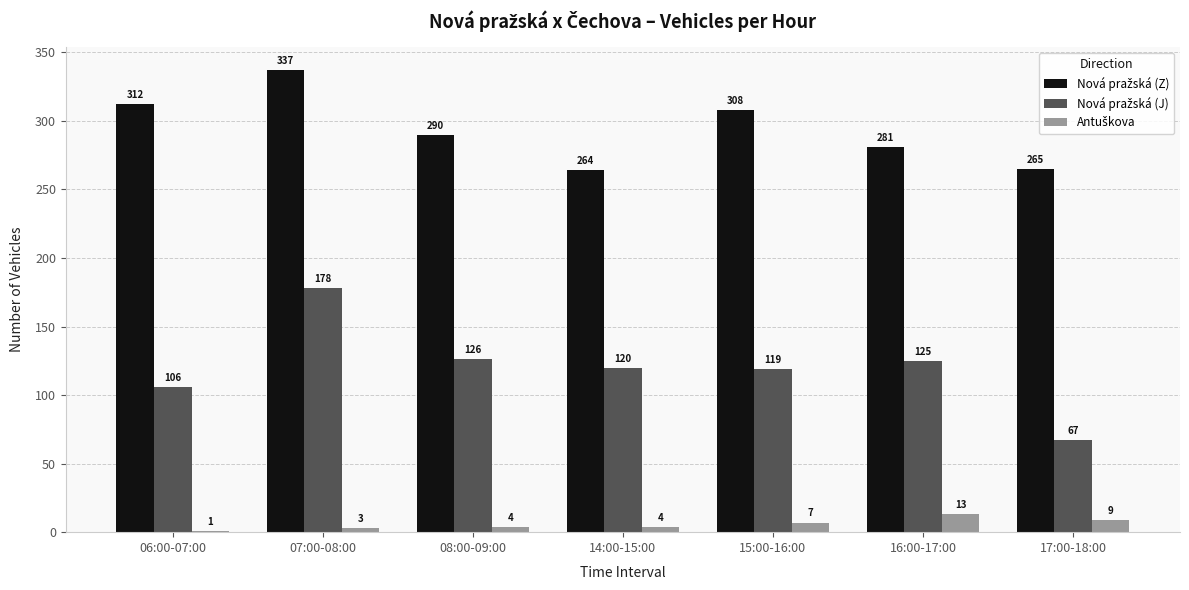

What is the maximum value shown in the chart?

337